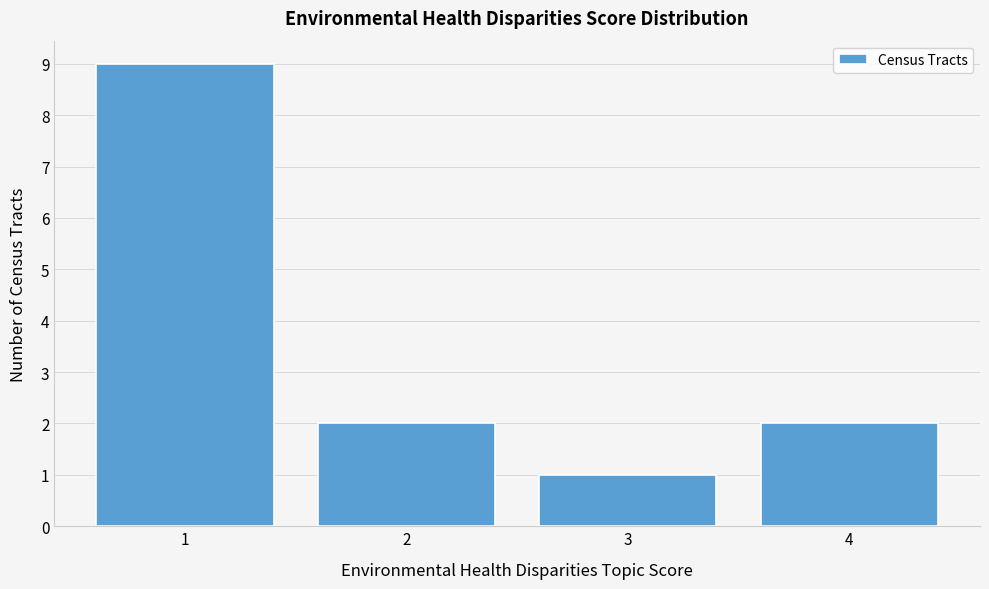

What is the height of the bar covering 3.5 to 4.5 on the x-axis? The values are not printed on the chart, so give them approximately, as read against the axis.

2